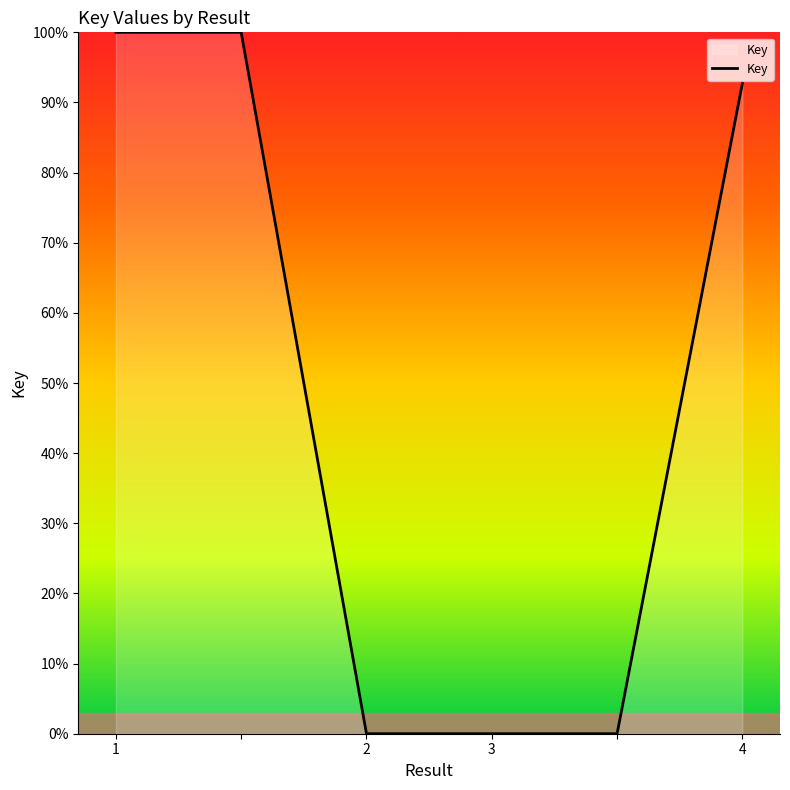

What is the maximum value shown in the chart?

100.0